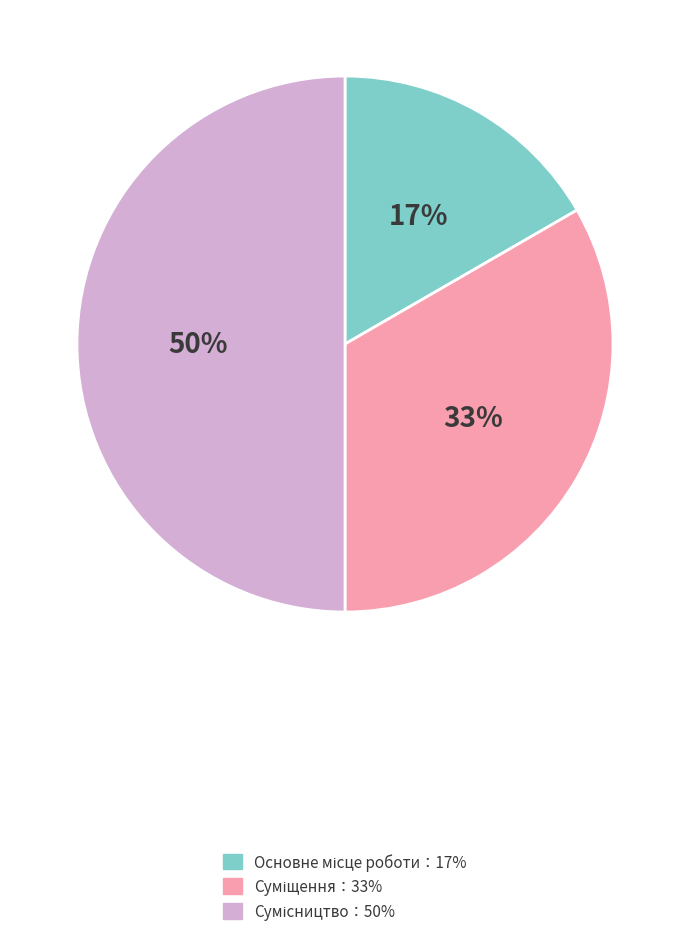

To the nearest percent, what is the difference between the largest and smallest slice percentages?

33%